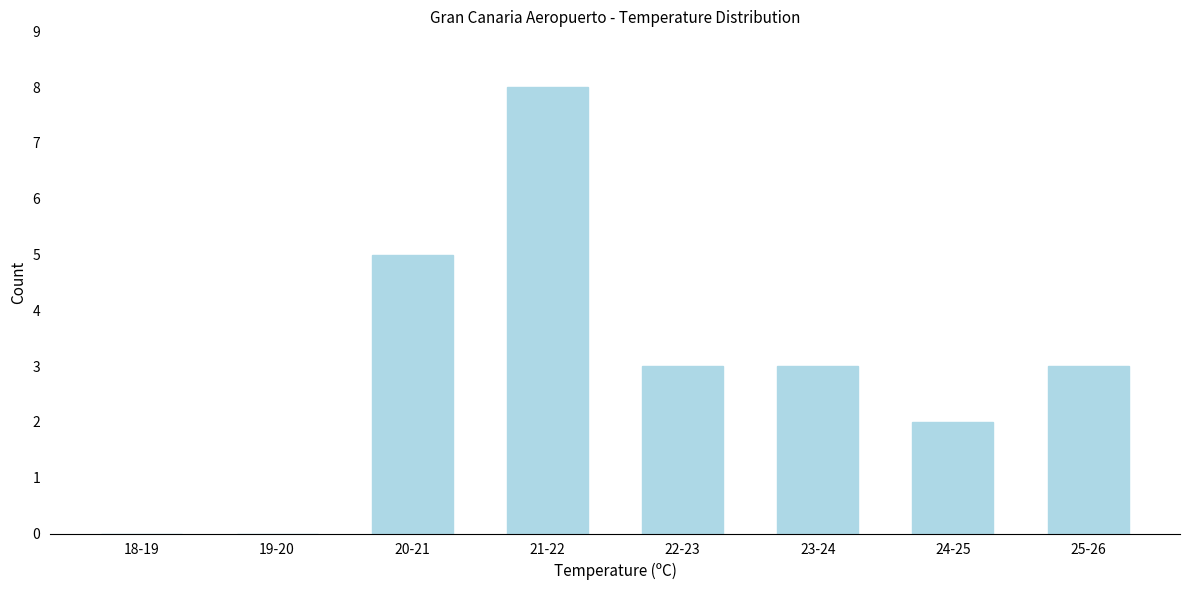

Reading left to right, what are all the values shown in this chart?

18-19=0	19-20=0	20-21=5	21-22=8	22-23=3	23-24=3	24-25=2	25-26=3